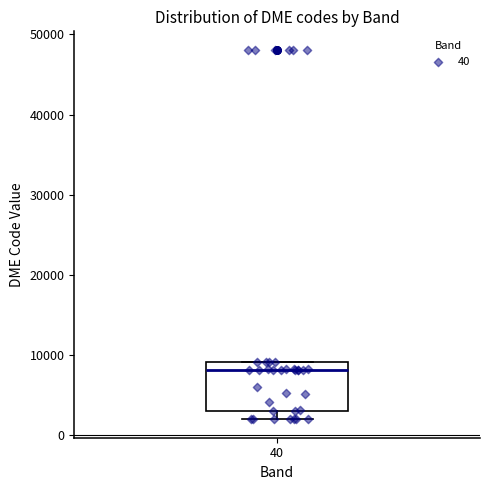

Where does the median line of the box at x = 40 sit on the y-axis? The values are not printed on the chart, so give them approximately, as read against the axis.

8000